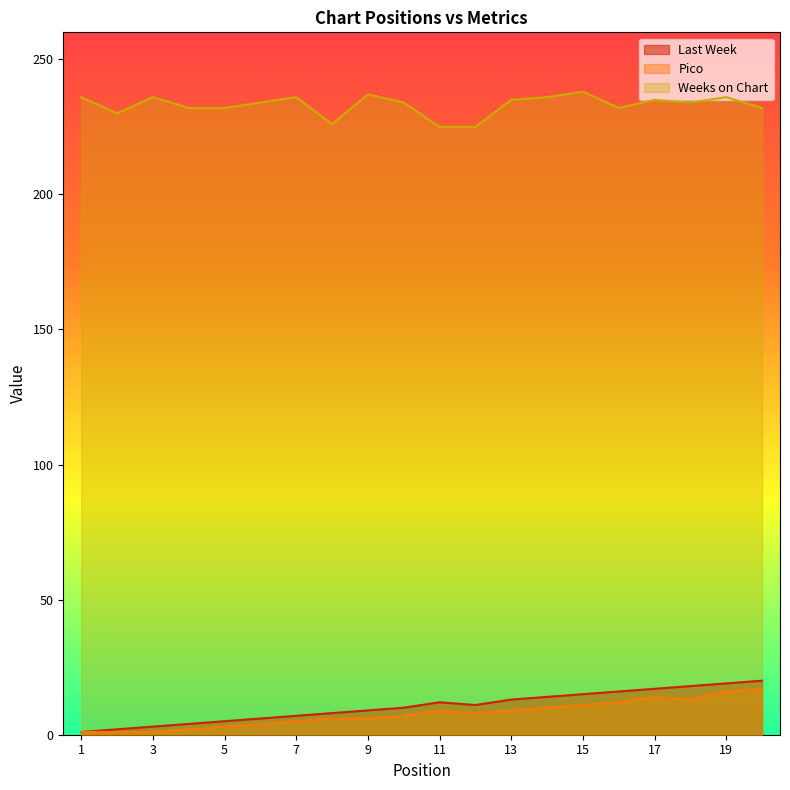

Where does the Pico series first go above 8?

11